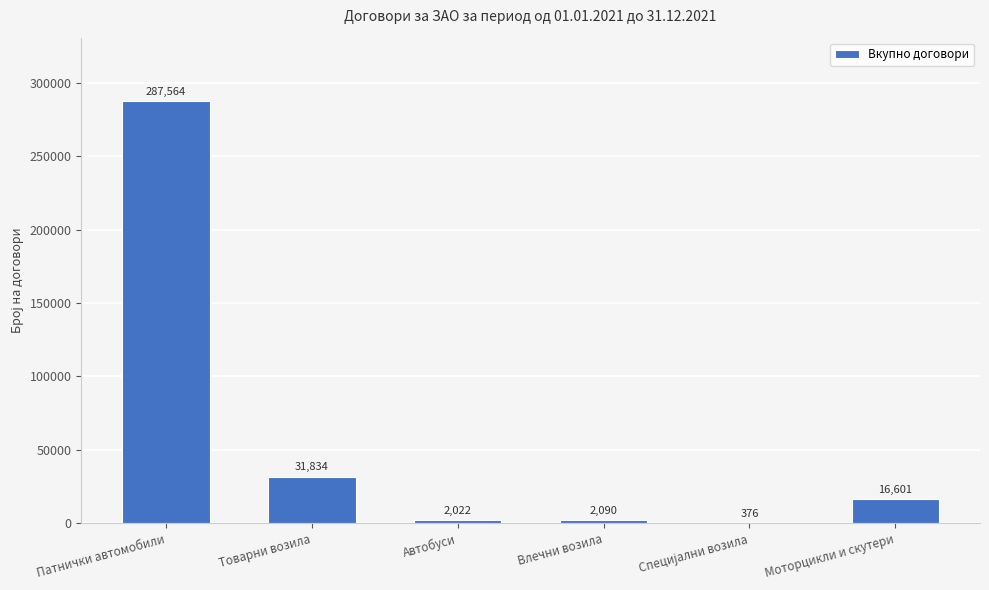

At which label is the value closest to 143970?

Товарни возила